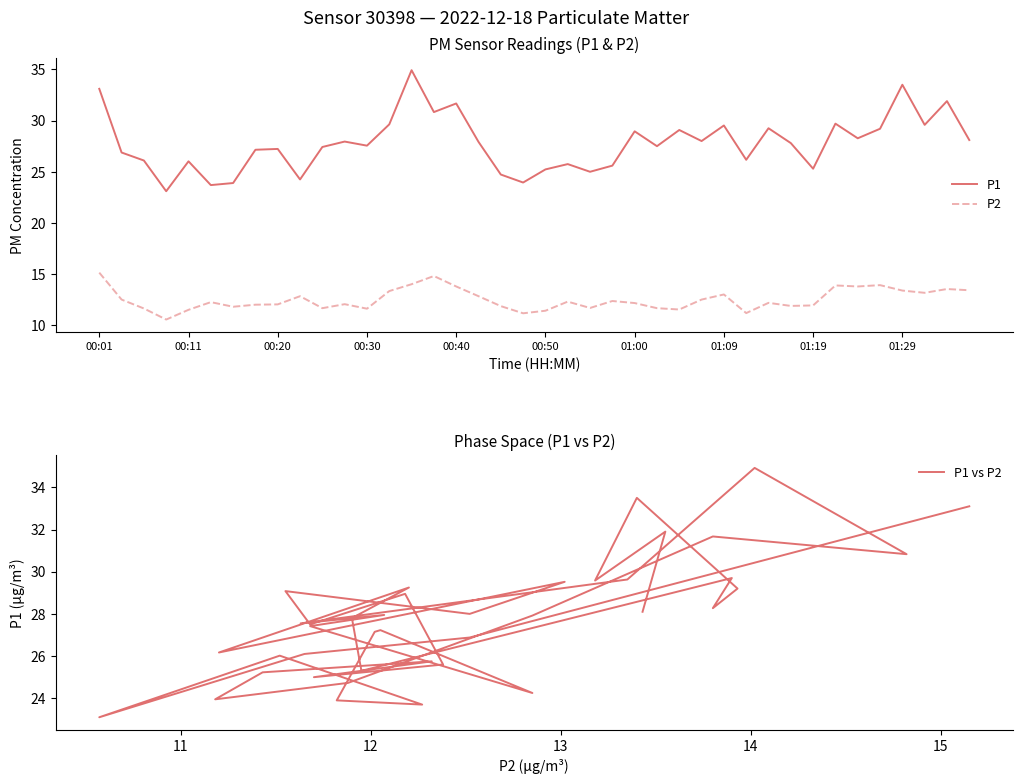

What is the minimum value for P2?

10.6